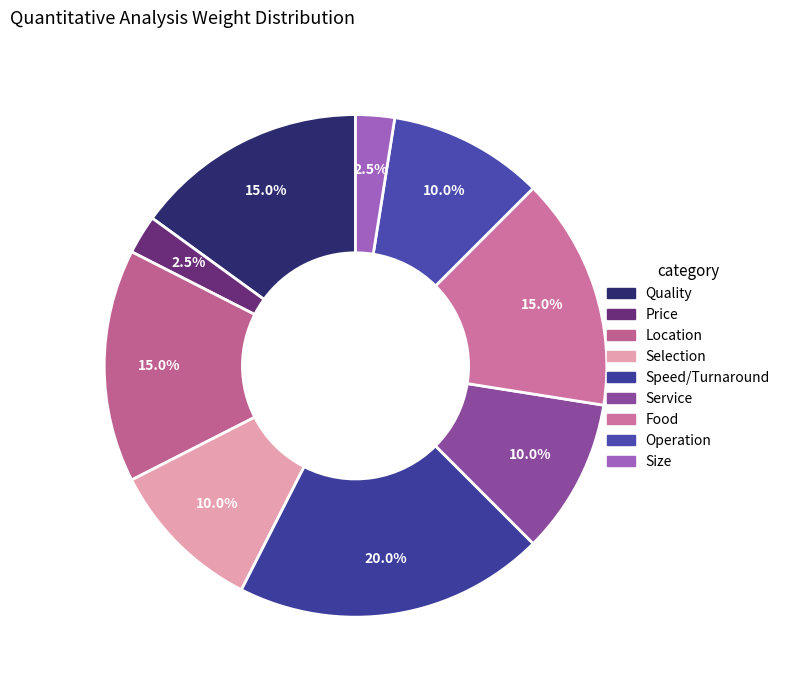

Is Service the majority of the pie?

No